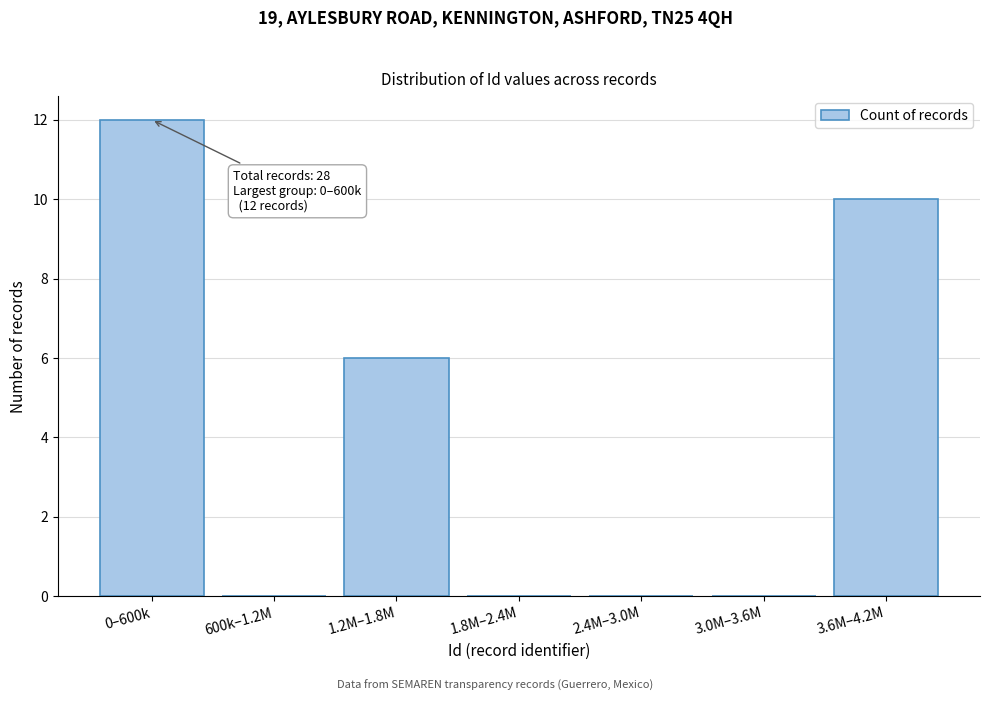

Reading left to right, extract all data points from this chart.

0–600k=12	600k–1.2M=0	1.2M–1.8M=6	1.8M–2.4M=0	2.4M–3.0M=0	3.0M–3.6M=0	3.6M–4.2M=10